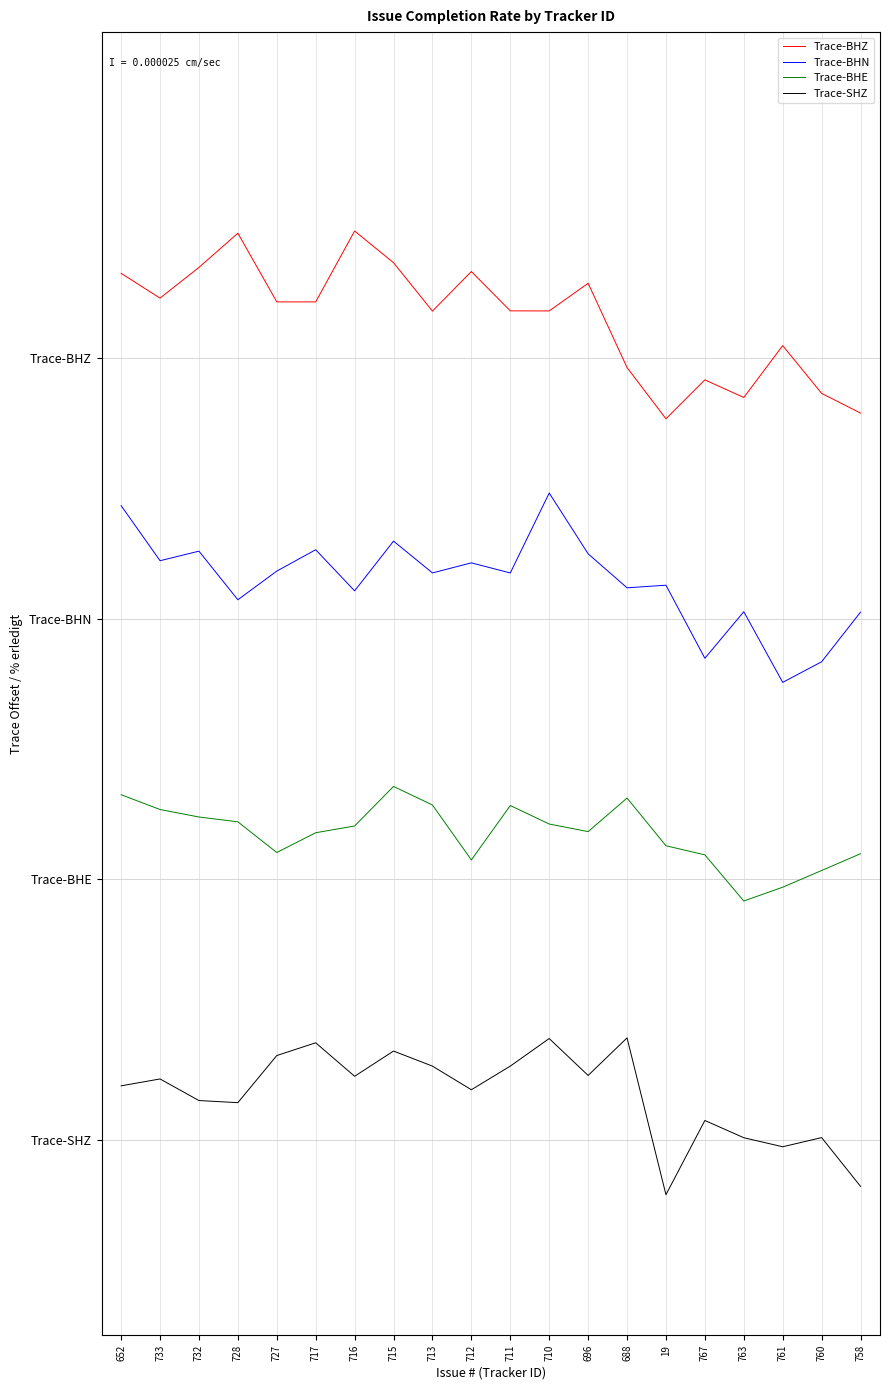

Reading left to right, transcribe all the data shown in this chart.

Trace-BHZ: 66.5	64.6	66.9	69.6	64.3	64.3	69.7	67.3	63.6	66.6	63.6	63.6	65.7	59.3	55.3	58.3	57.0	60.9	57.3	55.8
Trace-BHN: 48.7	44.4	45.2	41.4	43.6	45.3	42.1	45.9	43.5	44.3	43.5	49.6	45.0	42.4	42.6	36.9	40.5	35.1	36.7	40.5
Trace-BHE: 26.5	25.3	24.8	24.4	22.0	23.6	24.1	27.1	25.7	21.5	25.6	24.2	23.6	26.2	22.6	21.9	18.3	19.4	20.7	22.0
Trace-SHZ: 4.1	4.7	3.0	2.8	6.5	7.4	4.9	6.8	5.7	3.8	5.7	7.8	4.9	7.8	-4.2	1.5	0.2	-0.5	0.2	-3.6